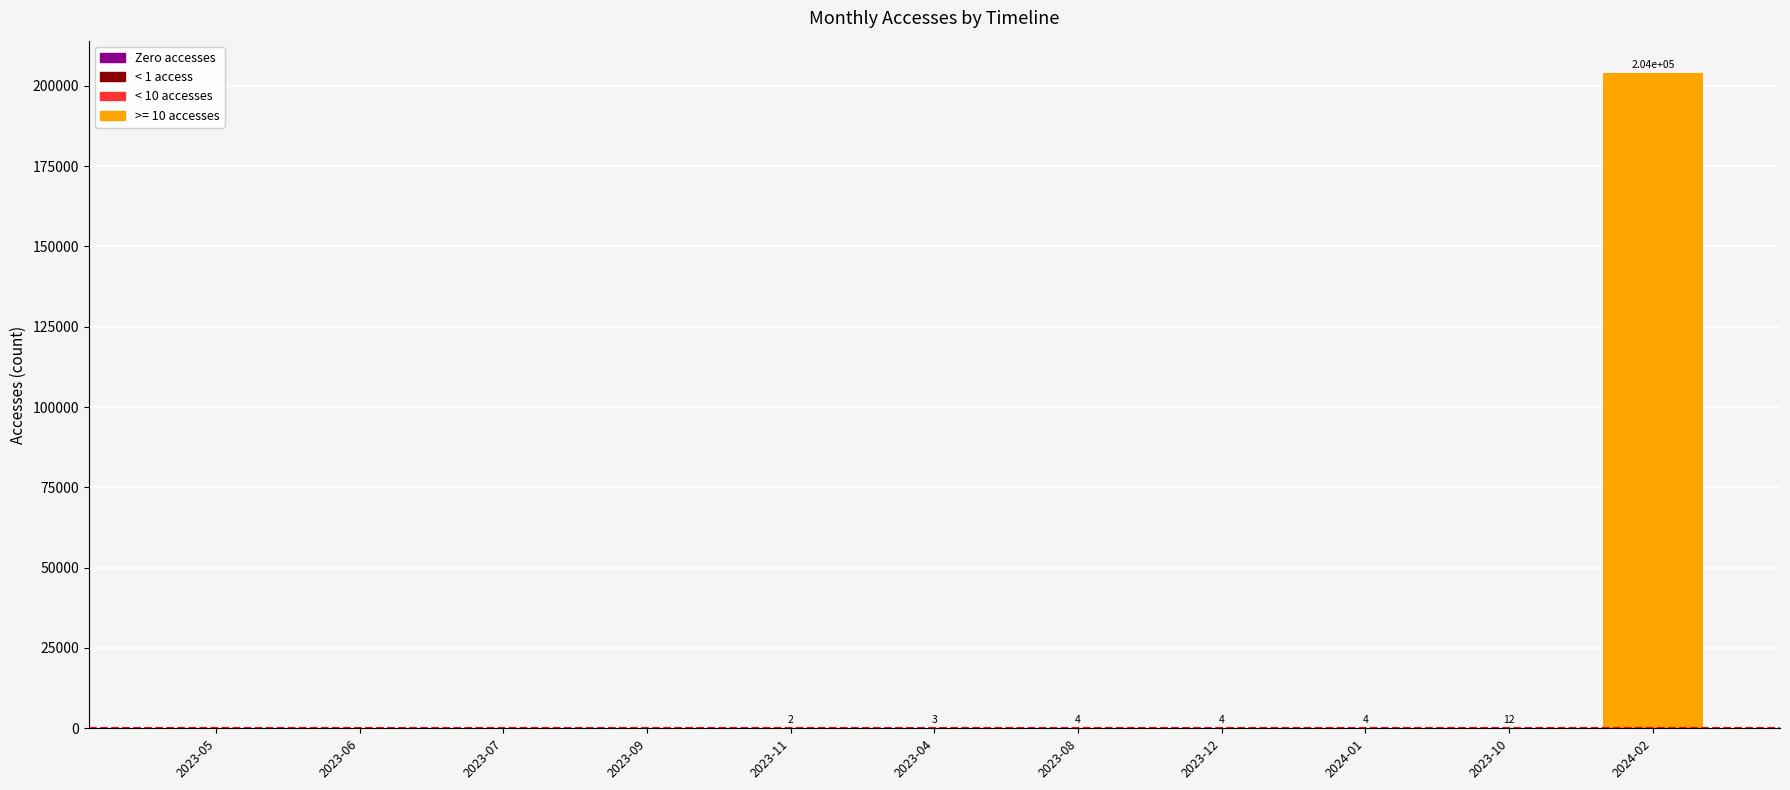

Reading left to right, list all the values displayed in this chart.

2023-05=0	2023-06=0	2023-07=0	2023-09=0	2023-11=2	2023-04=3	2023-08=4	2023-12=4	2024-01=4	2023-10=12	2024-02=203855